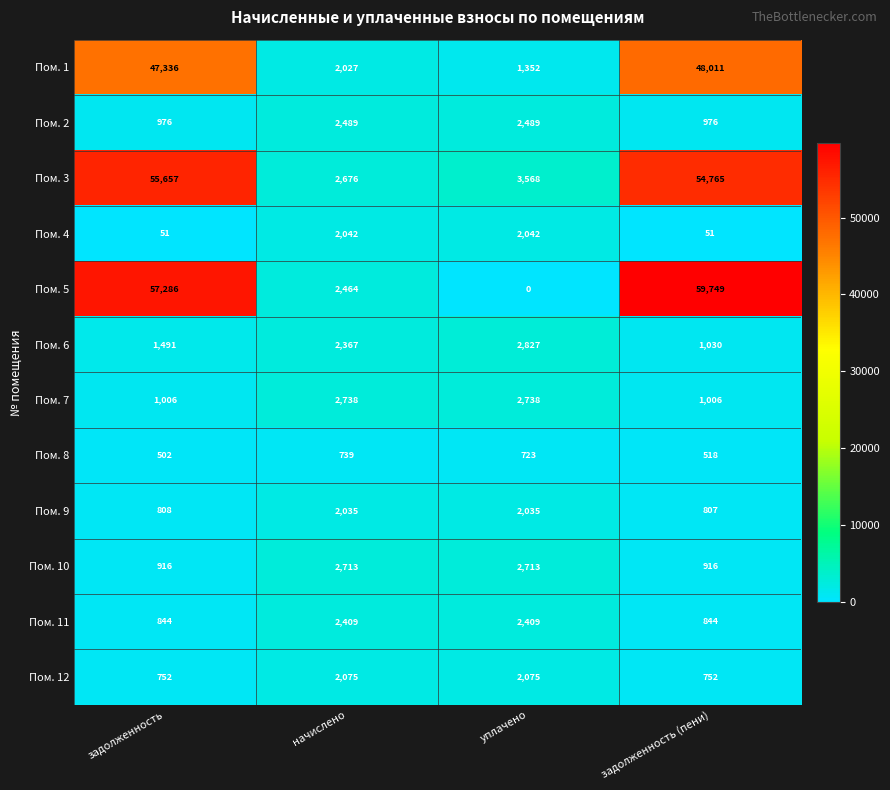

How many values in the Пом. 1 series are below 47336?

2